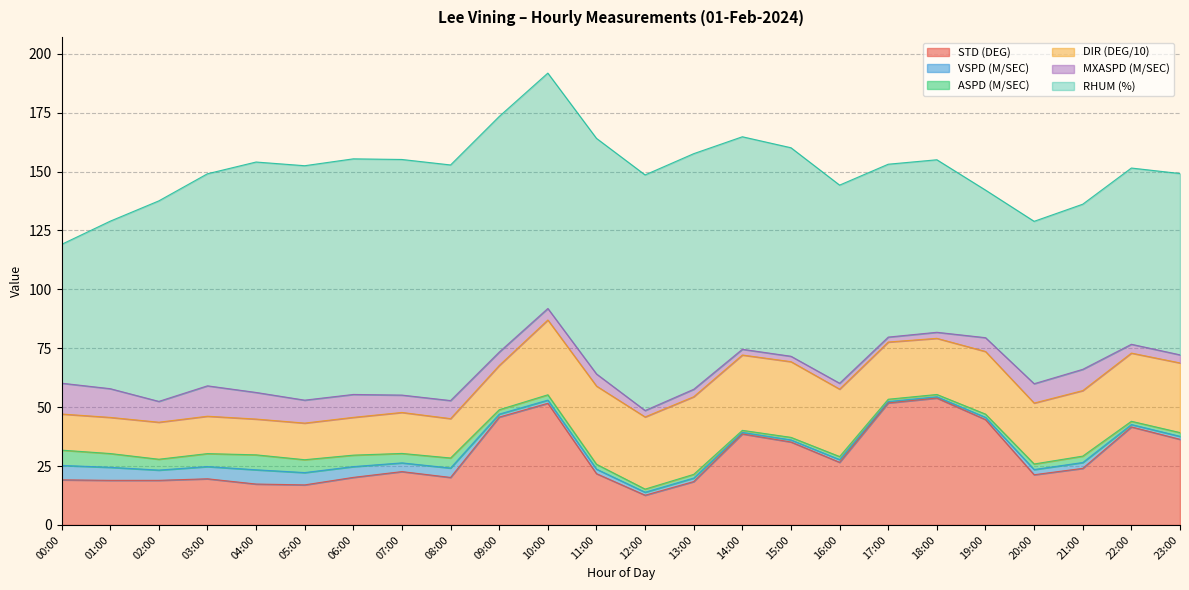

Rank the series by their maximum value, from lowest to highest.

VSPD (M/SEC), ASPD (M/SEC), MXASPD (M/SEC), DIR (DEG/10), STD (DEG), RHUM (%)